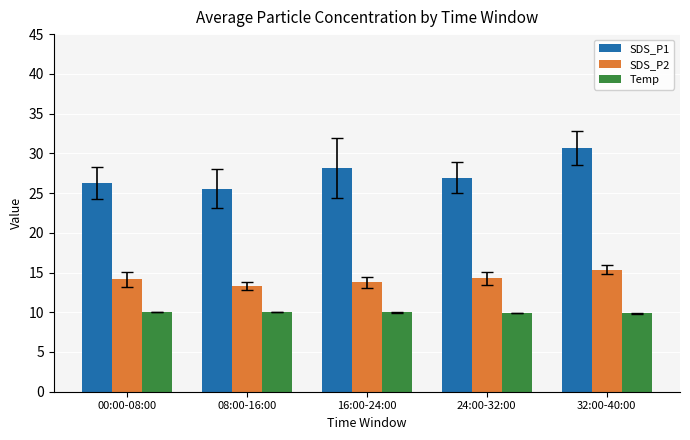

How many values in the SDS_P2 series exceed 14?

3